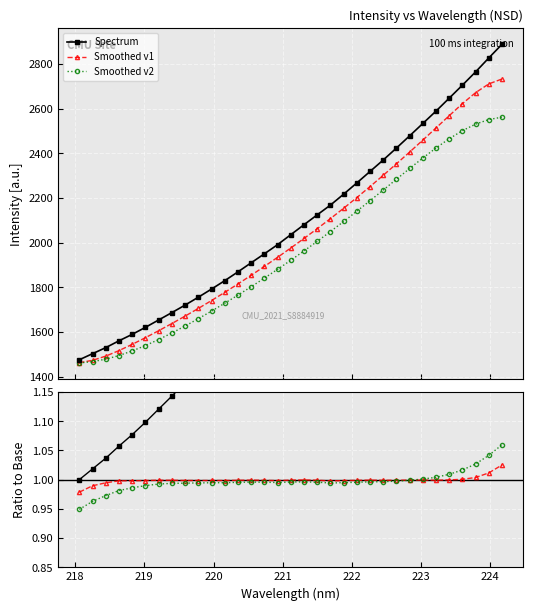

Does the chart display data point markers on the line(s)?

Yes